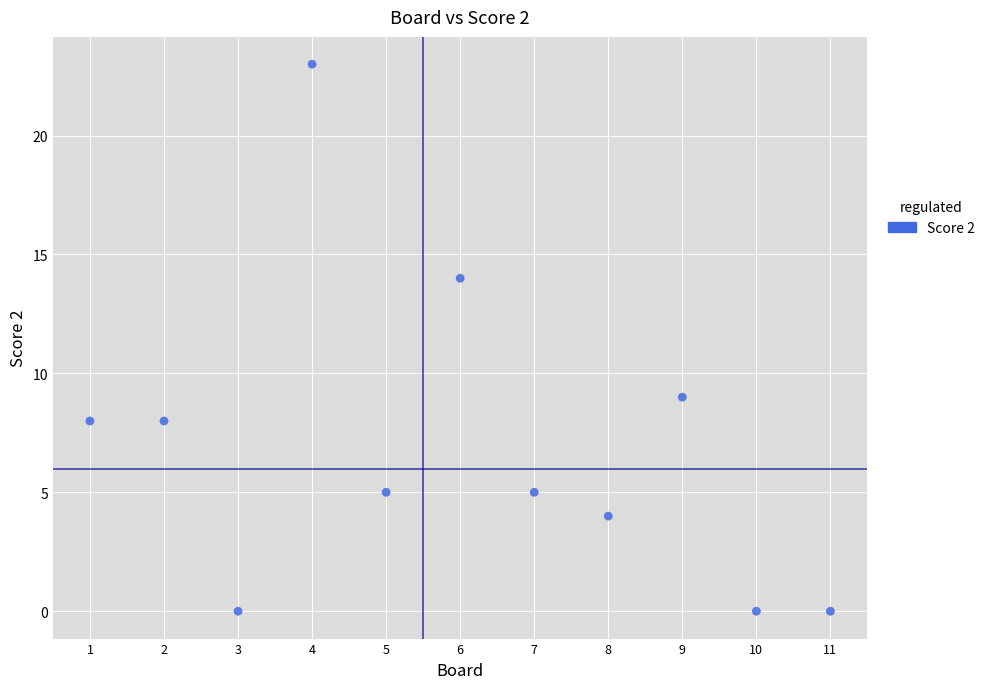

What is the range of Y values (max minus min)?

23